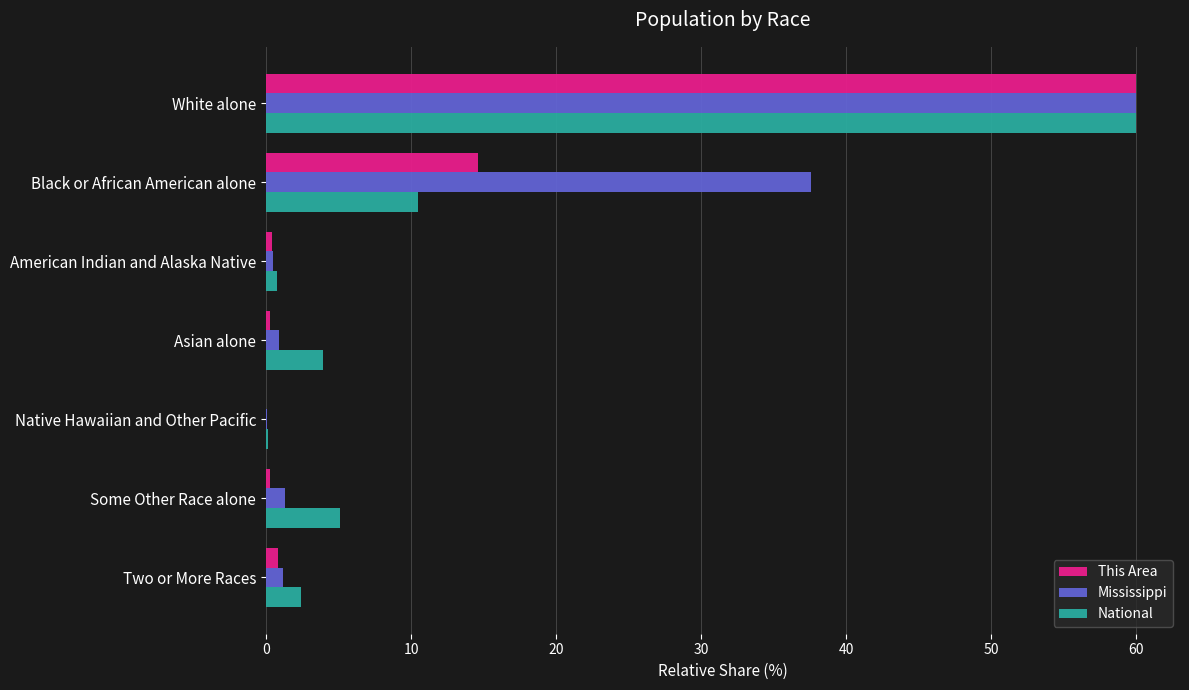

Which series has the largest total across all categories?

Mississippi